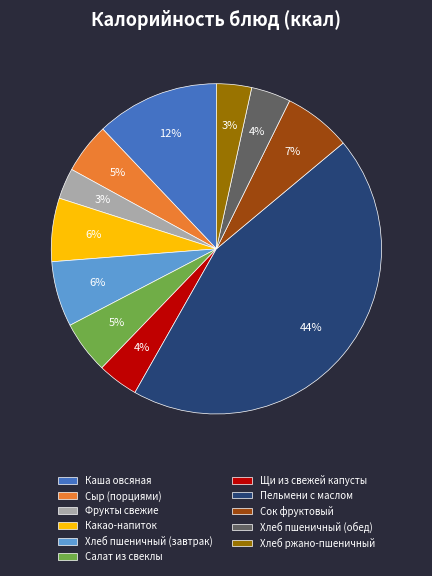

Is it true that Какао-напиток is 1% of the pie?

False